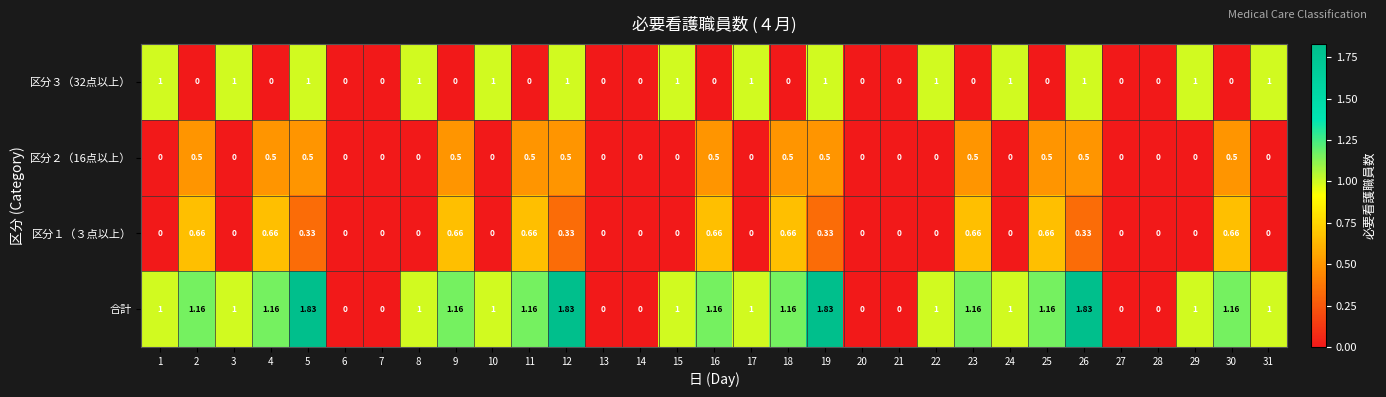

Which series has the widest spread of values?

合計